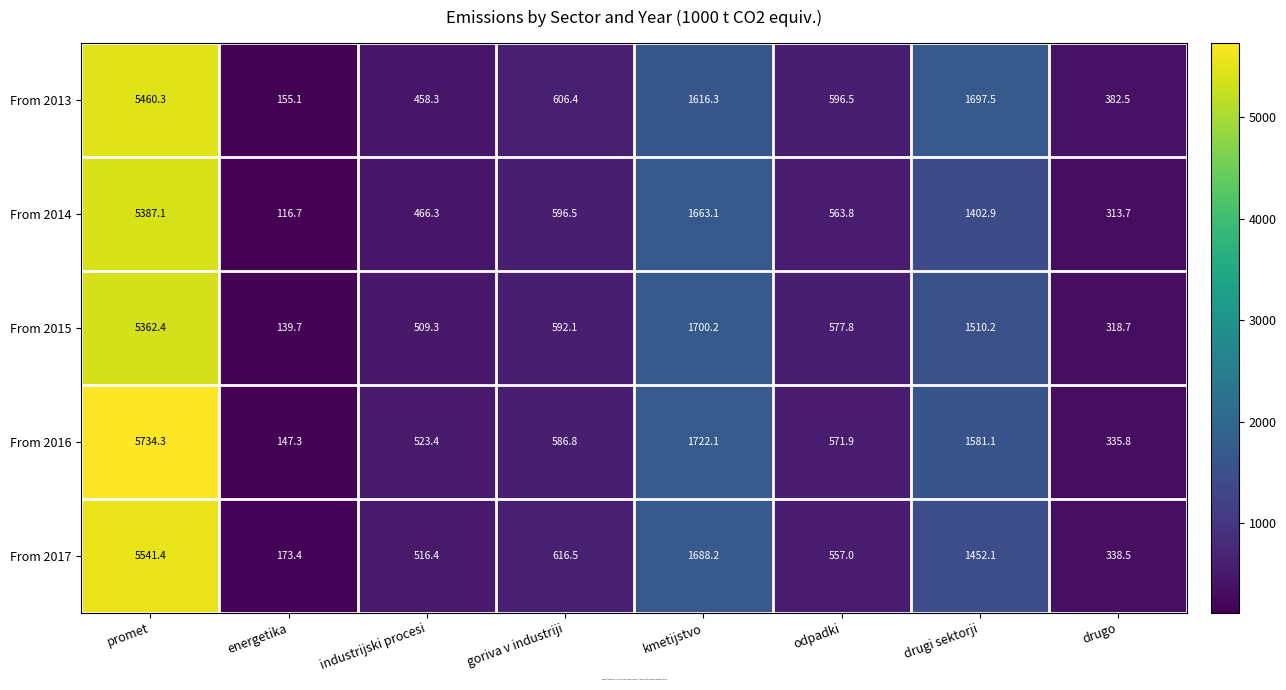

Which series has the largest total across all categories?

From 2016